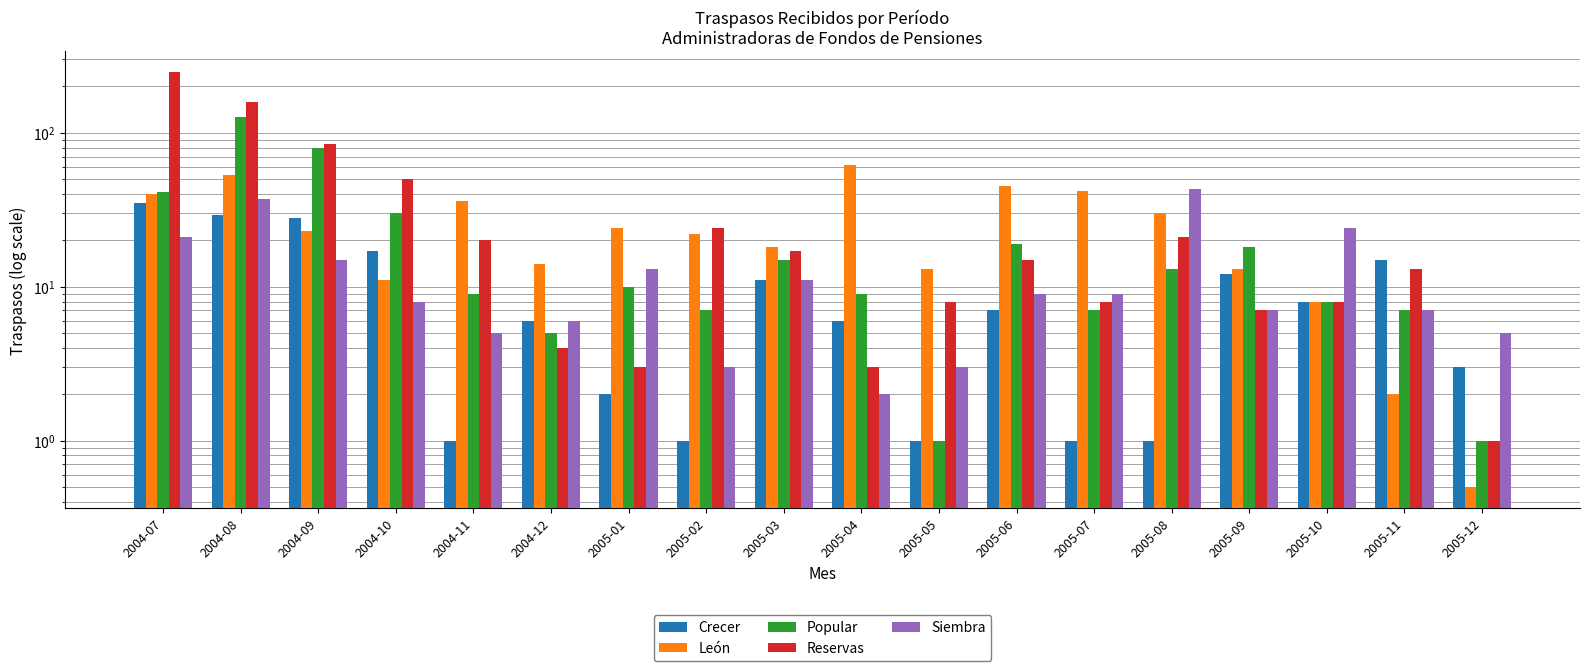

Is it true that Crecer equals 10.0 at 2005-04?

False